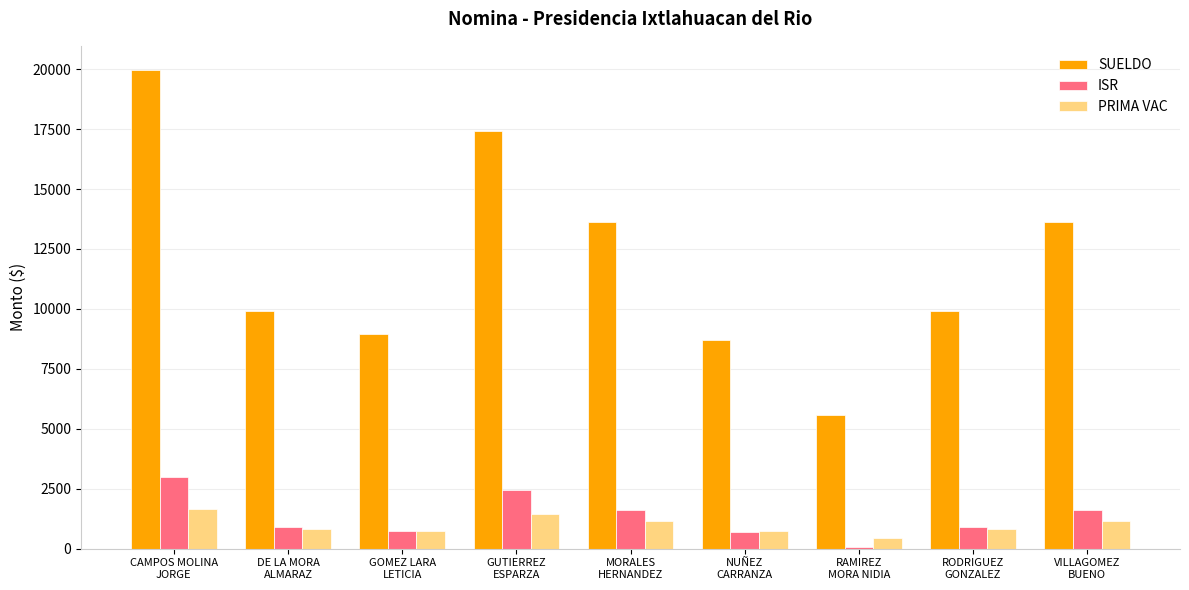

How many distinct data groups are displayed?

3